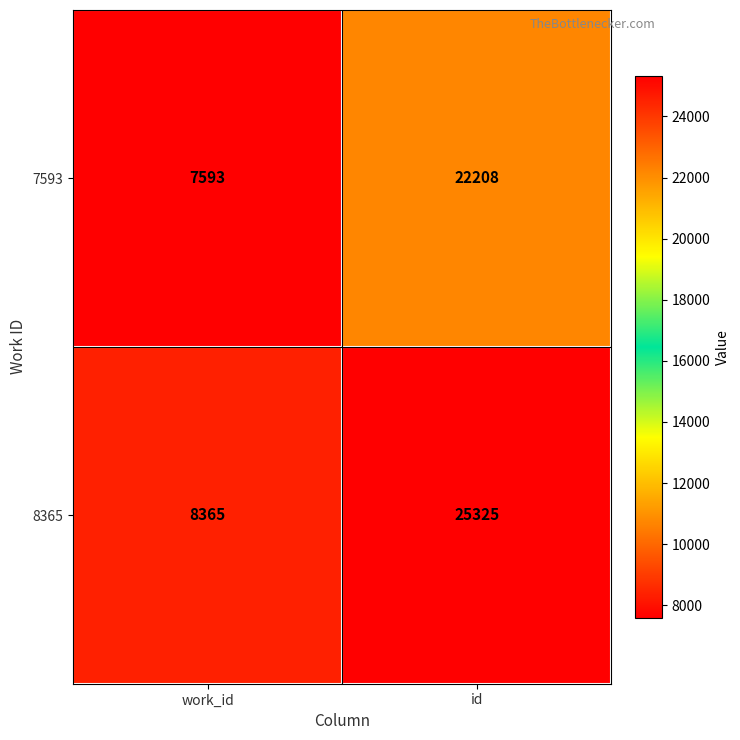

Which series has the largest range (max minus min)?

8365